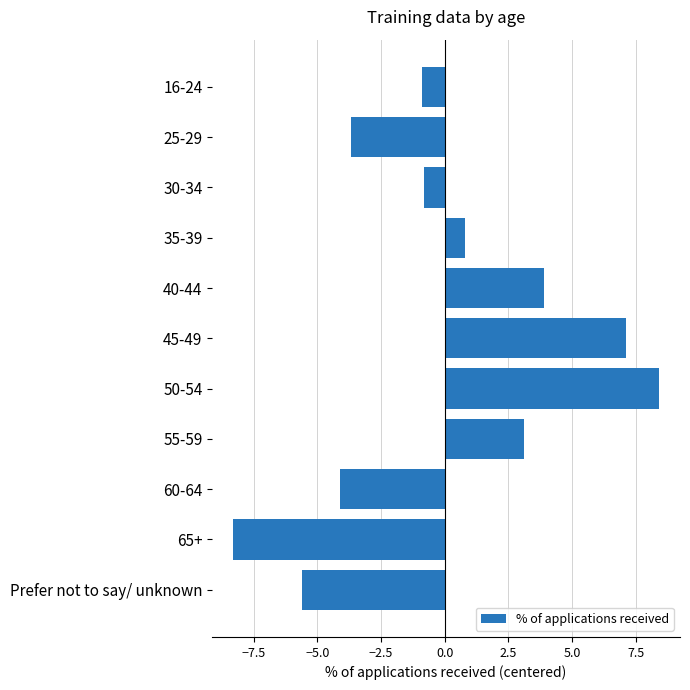

Between 60-64 and 40-44, which is larger?

40-44